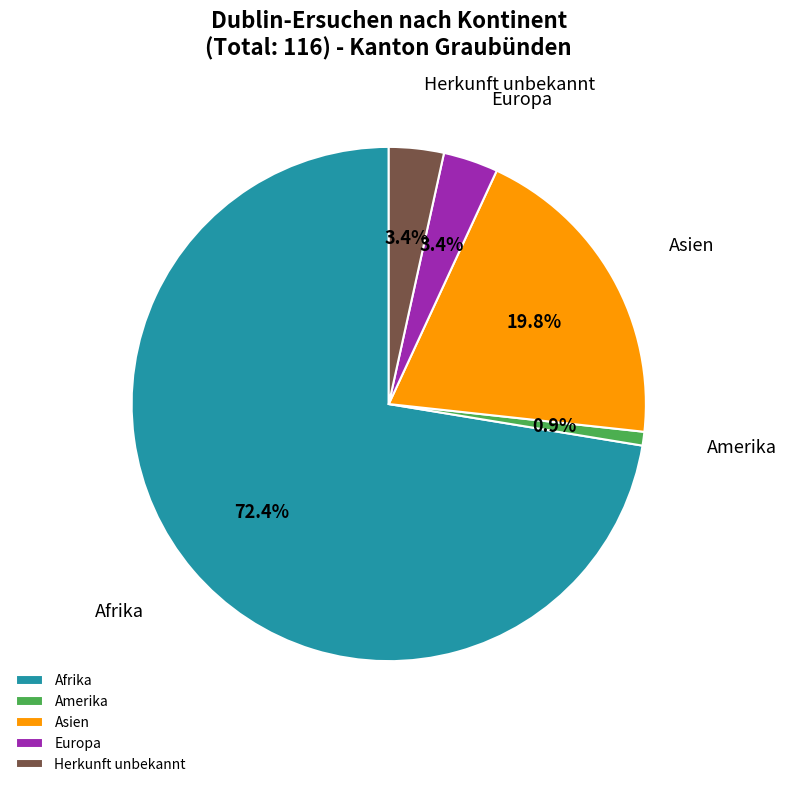

How many slices are in this pie chart?

5